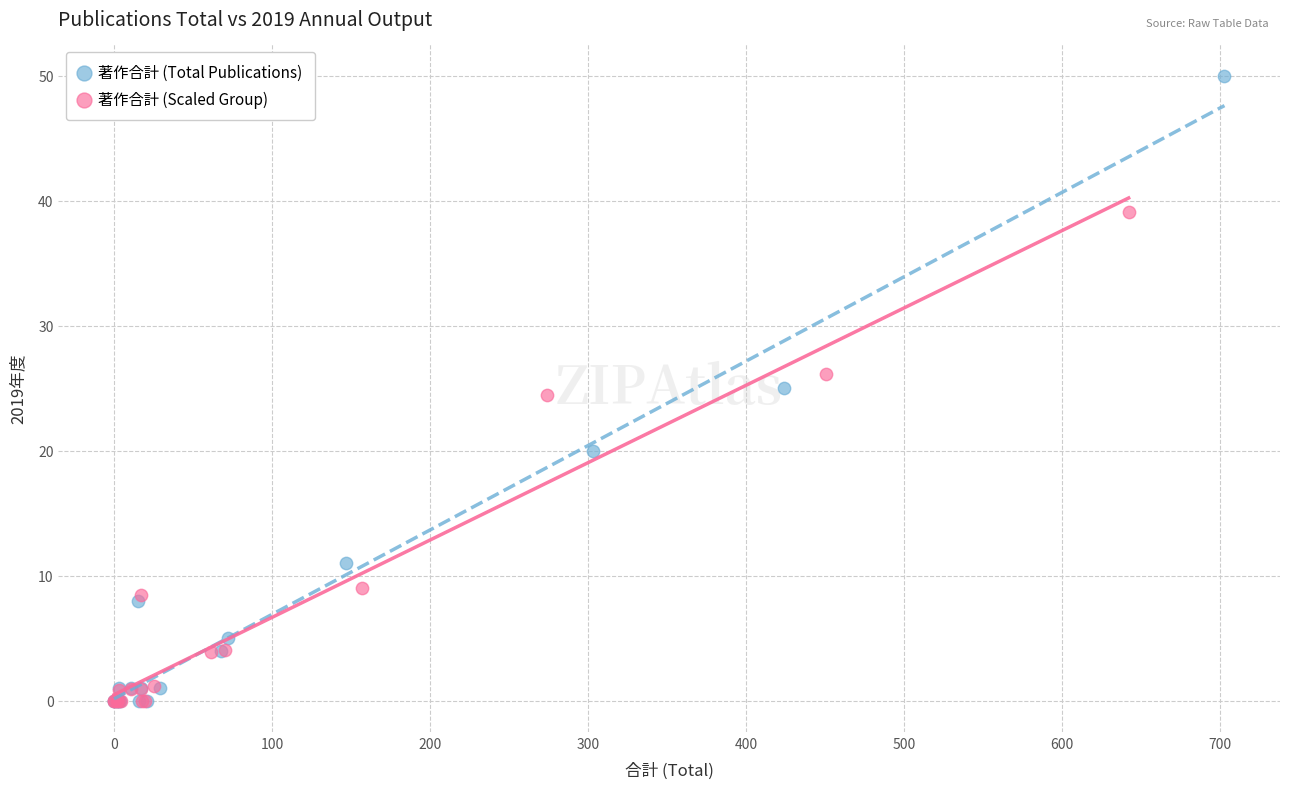

Which series has the widest spread of Y values?

著作合計 (Total Publications)